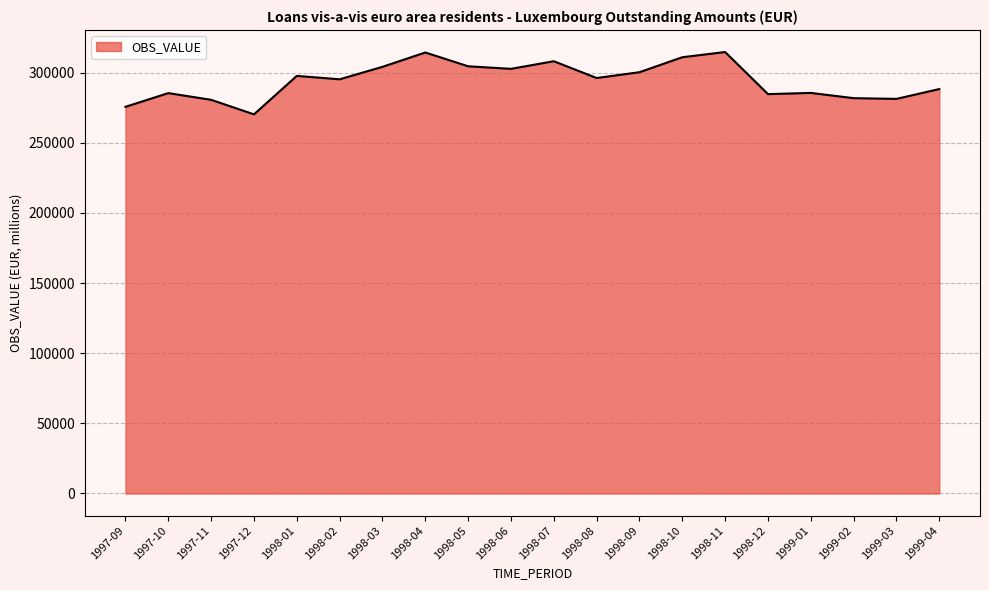

Is it true that the value at 1997-11 is 109321.8?

False